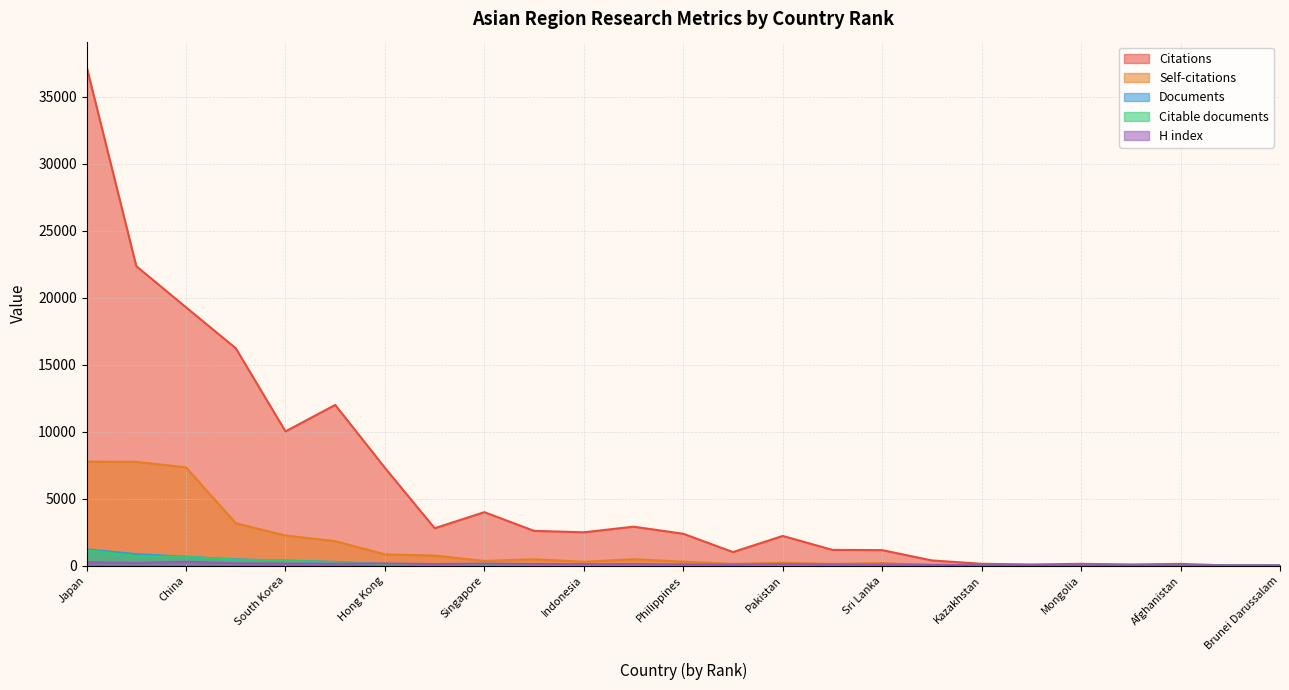

The value of H index at Thailand is 286. True or false?

False